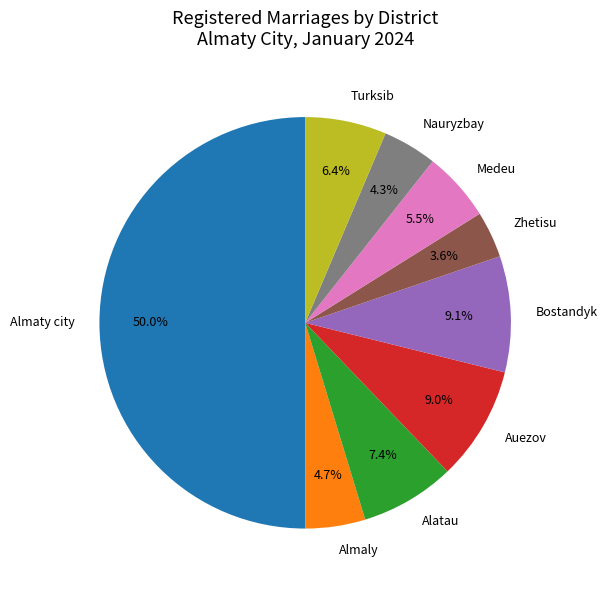

Which slice is the smallest?

Zhetisu